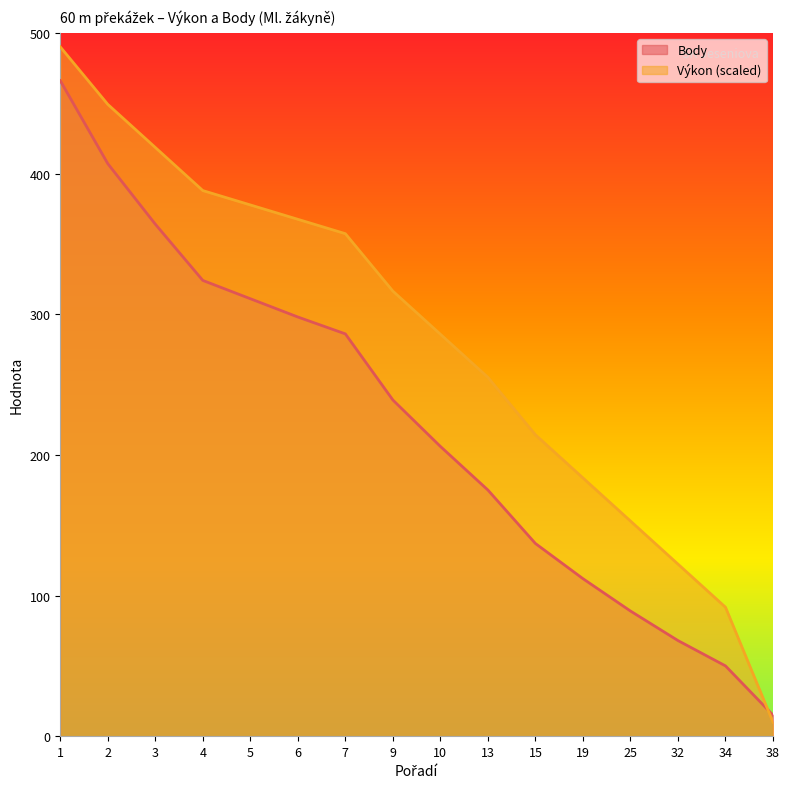

Reading left to right, what are all the values shown in this chart?

Výkon: 490.0	449.1	418.5	387.9	377.7	367.4	357.2	316.4	285.7	255.1	214.3	183.6	153.0	122.3	91.7	10.0
Body: 466.0	407.0	364.0	324.0	311.0	298.0	286.0	239.0	206.0	175.0	137.0	112.0	89.0	68.0	50.0	15.0